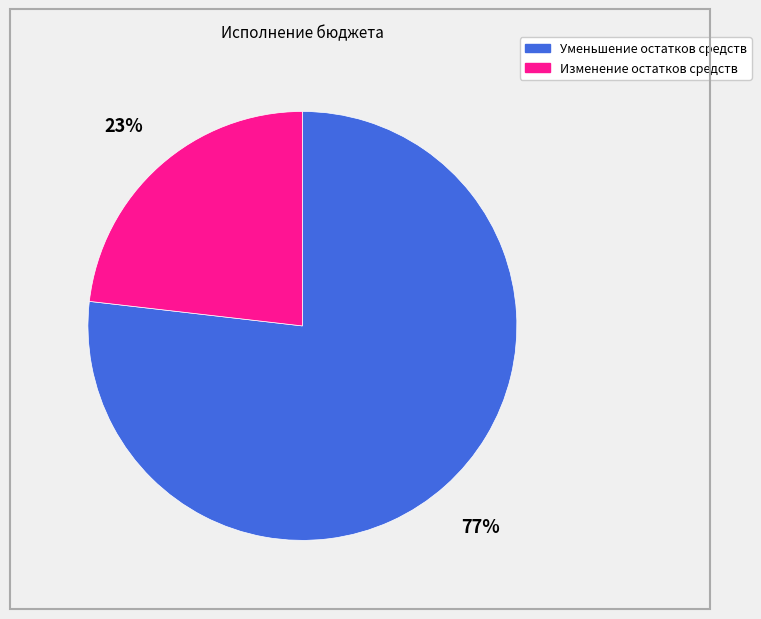

What is the largest slice in the pie chart?

Уменьшение остатков средств